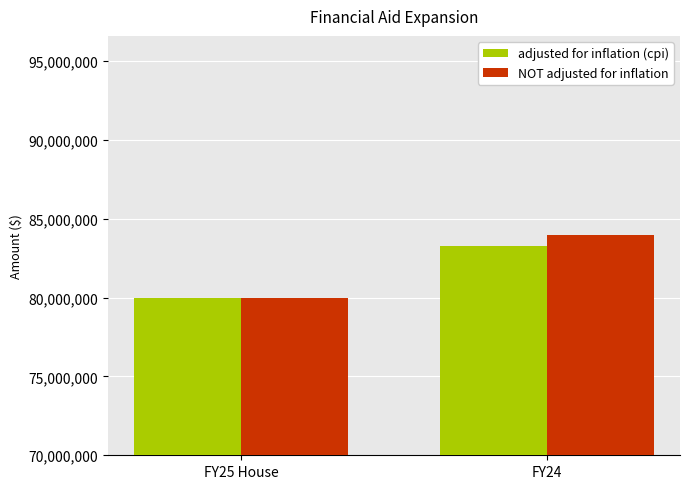

How many values in the adjusted for inflation (cpi) series are below 83263920?

1